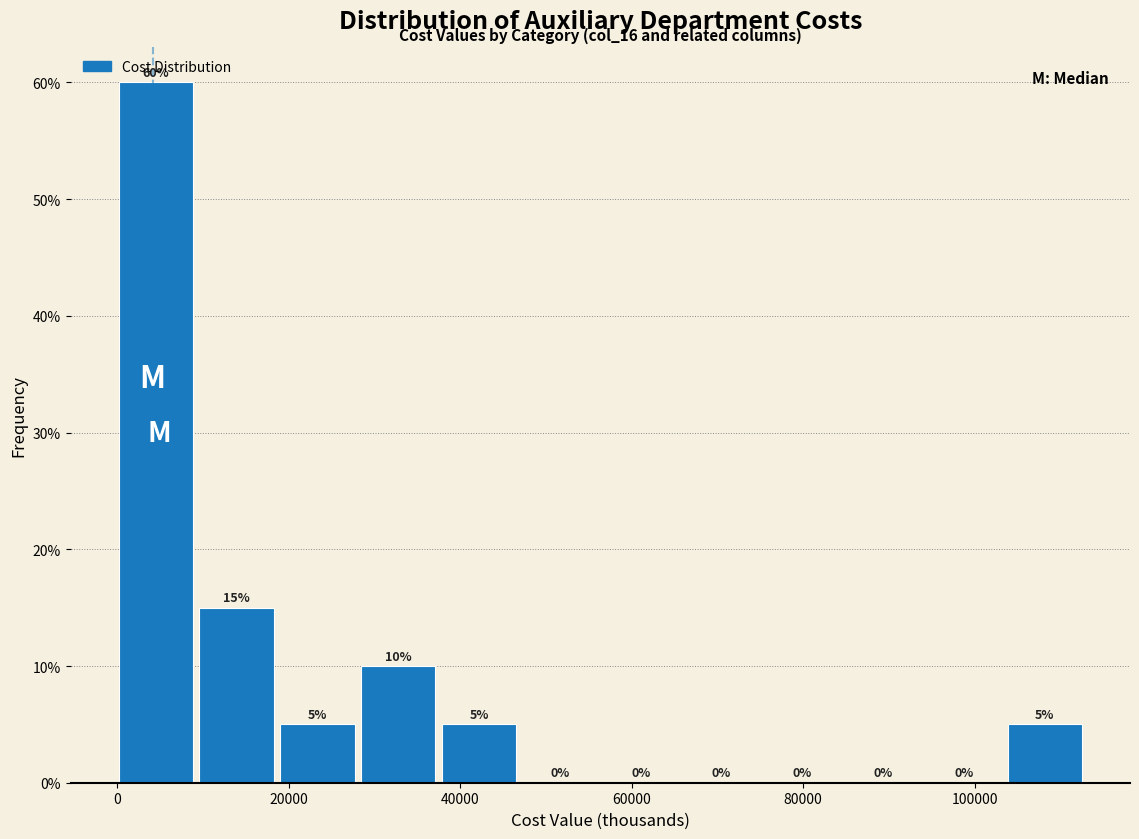

Reading left to right, list every bar in this chart as the range it spans on the x-axis followed by its height. The bar edges are not printed on the chart, so give them approximately, as read against the axis.

0 to 10000: 60
10000 to 20000: 15
20000 to 28000: 5
28000 to 38000: 10
38000 to 48000: 5
48000 to 56000: 0
56000 to 66000: 0
66000 to 76000: 0
76000 to 84000: 0
84000 to 94000: 0
94000 to 104000: 0
104000 to 114000: 5